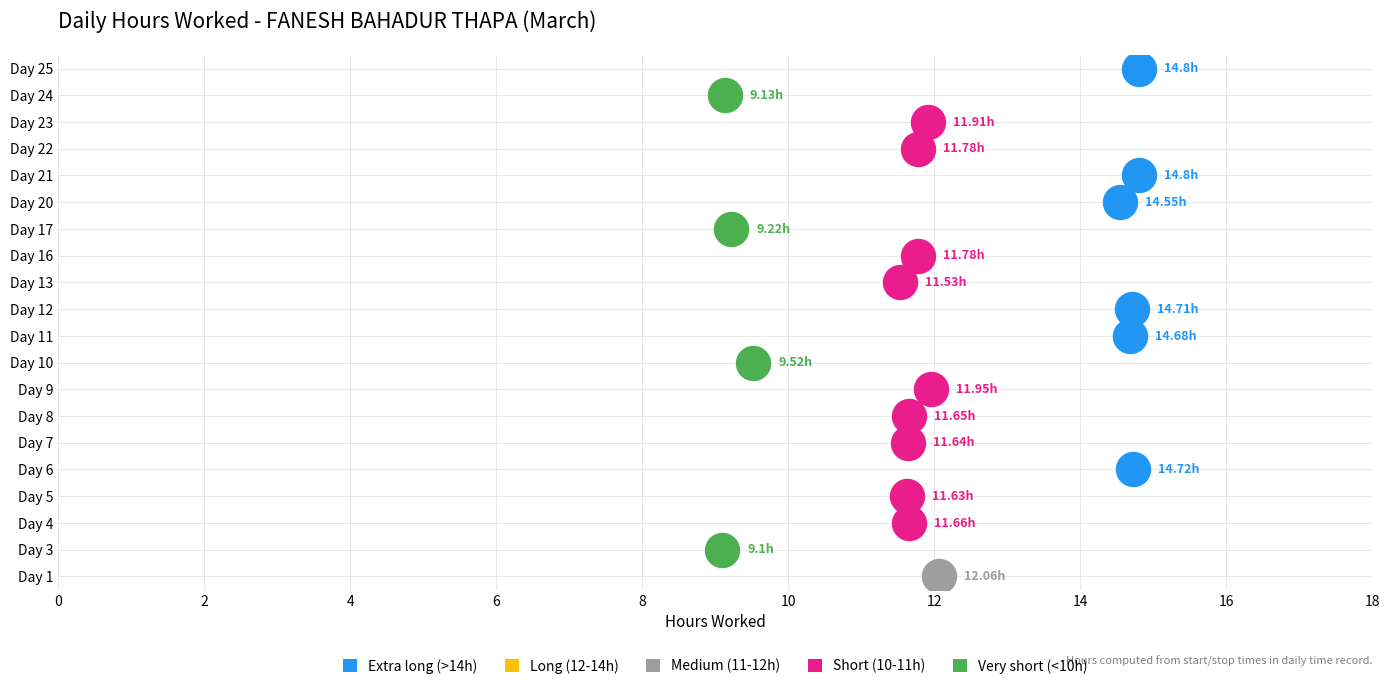

At which category is the sum across all series the highest?

Day 21